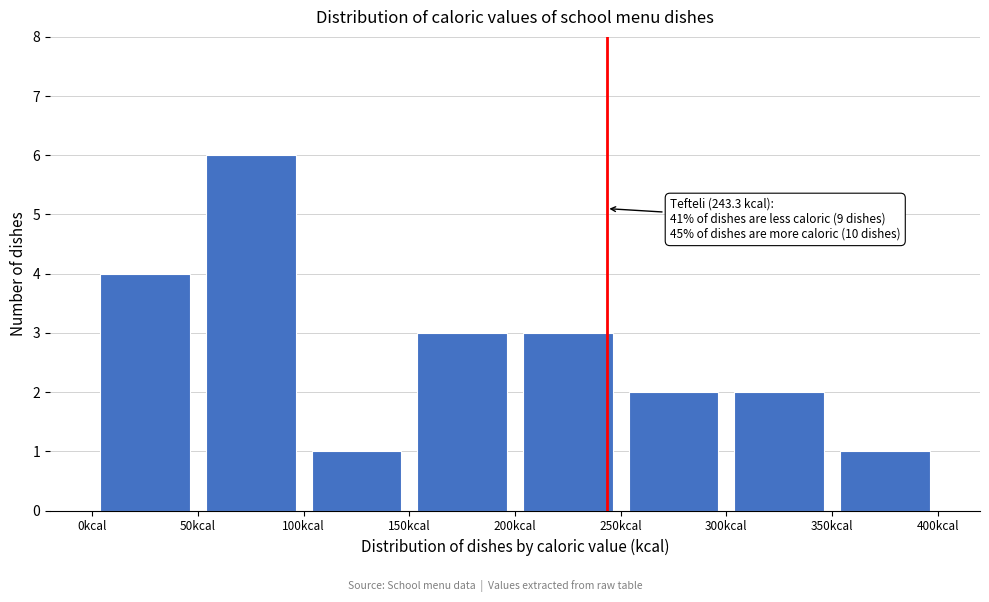

Over which range of the x-axis is the bar tallest?

50 to 100